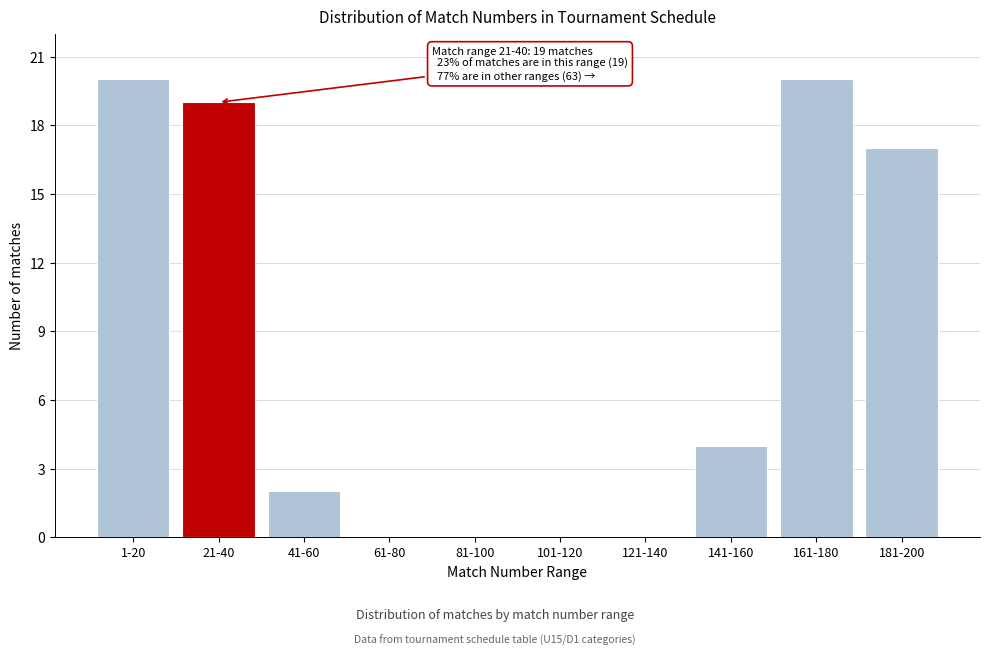

Reading left to right, transcribe all the data shown in this chart.

1-20=20	21-40=19	41-60=2	61-80=0	81-100=0	101-120=0	121-140=0	141-160=4	161-180=20	181-200=17